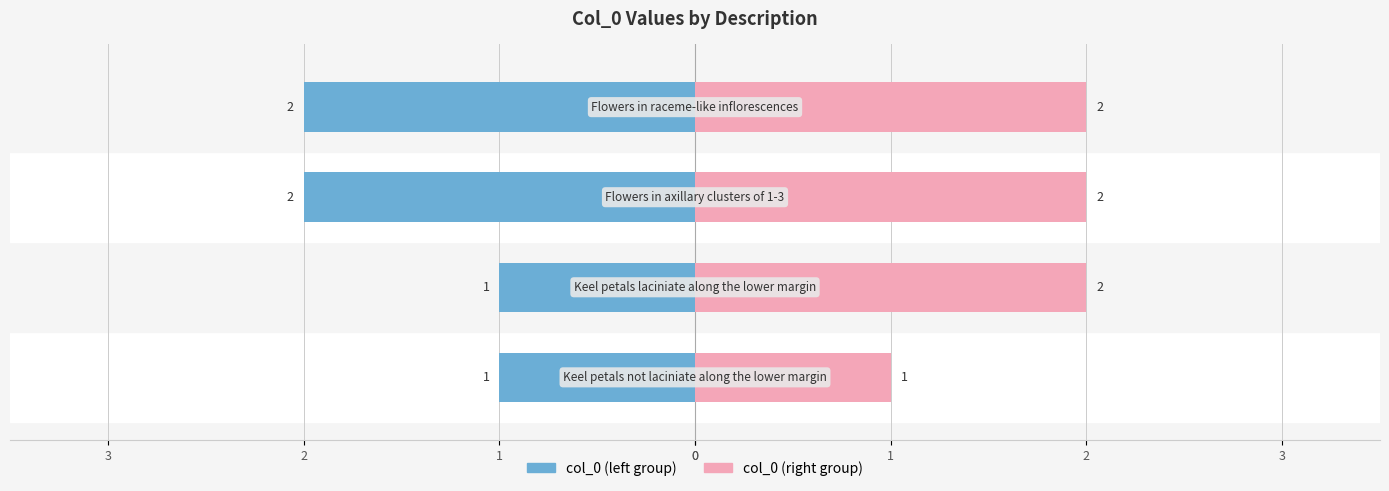

What is the average value?

2